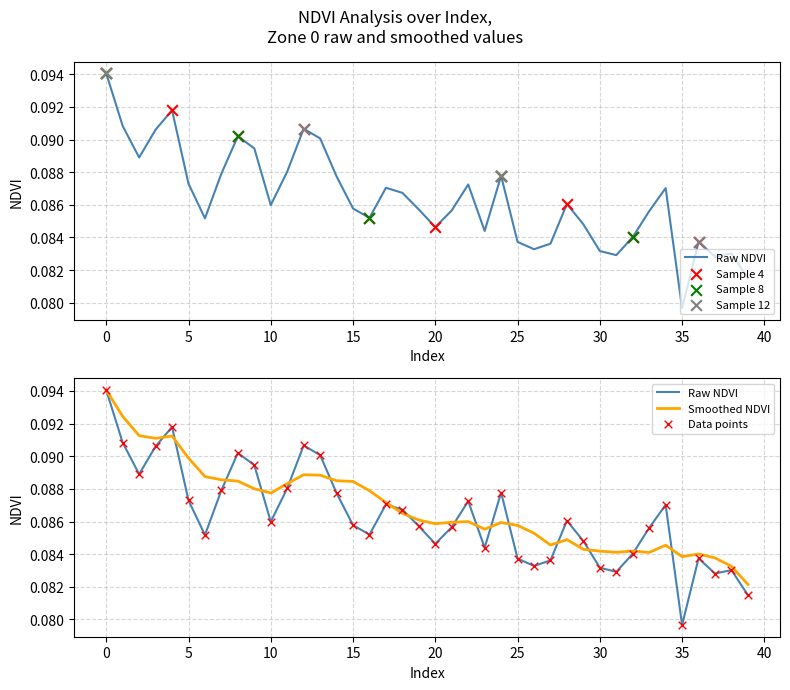

Between 10 and 6, which is larger?

10